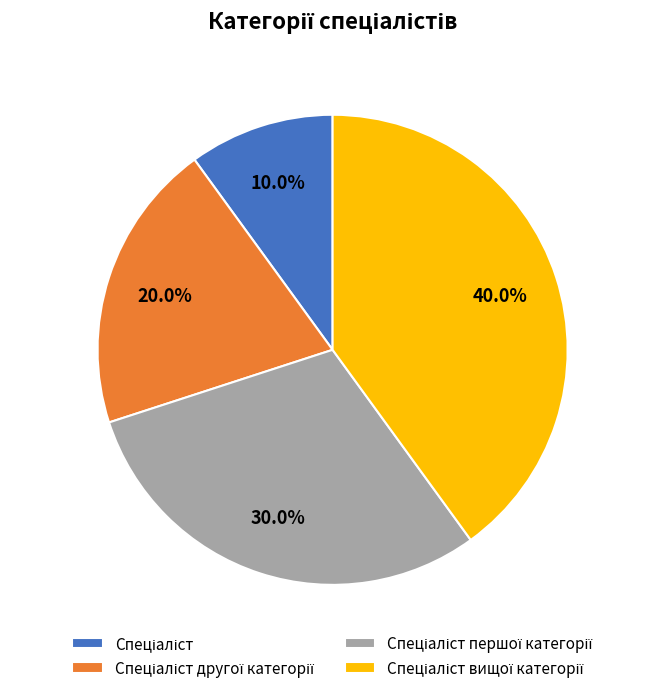

Is there any slice that represents more than half of the pie?

No